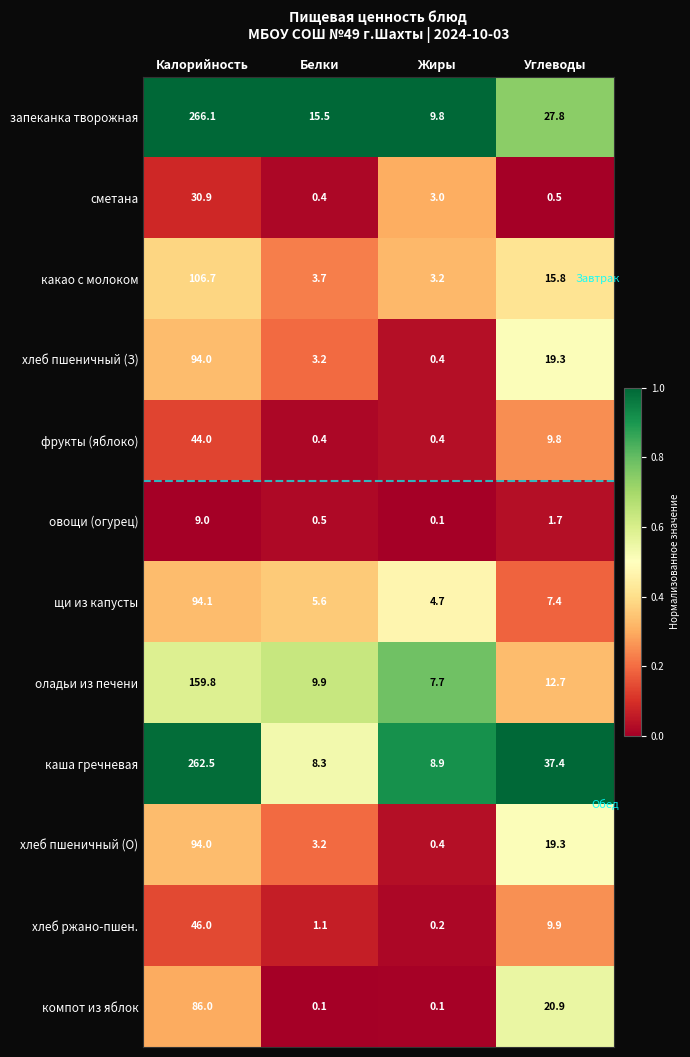

At which category is the sum across all series the highest?

Калорийность